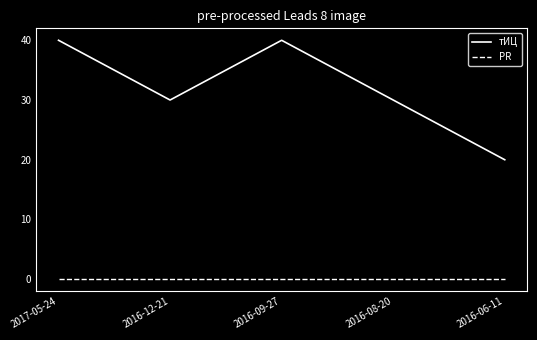

Rank the series at 2016-12-21 from lowest to highest value.

PR, тИЦ